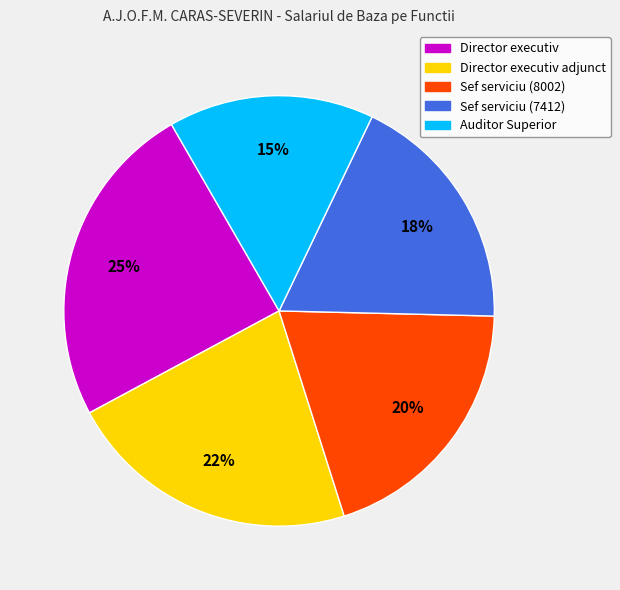

To the nearest percent, what is the average slice percentage?

20%